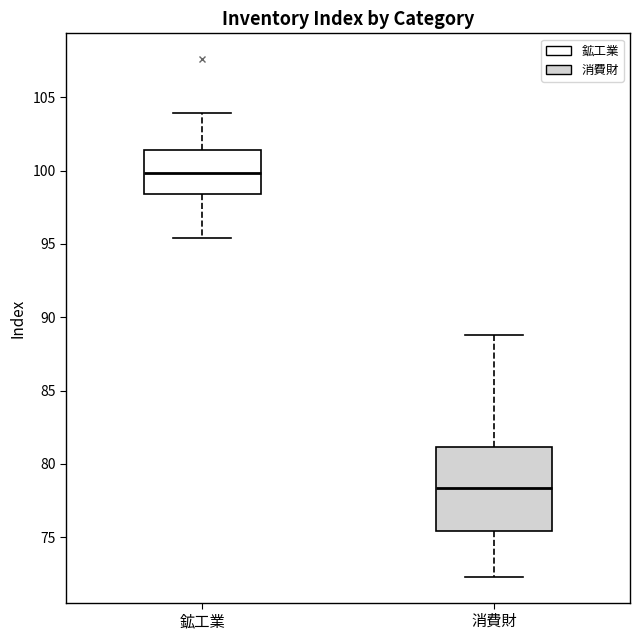

Reading left to right, transcribe this box plot: for each box, give where its median line is, the range the box spans, and where its two whiskers end, as read against the y-axis. The values are not printed on the chart, so give them approximately, as read against the axis.

鉱工業: median 100.0, box 98.5 to 101.5, whiskers 95.5 to 104.0
消費財: median 78.5, box 75.5 to 81.0, whiskers 72.5 to 89.0